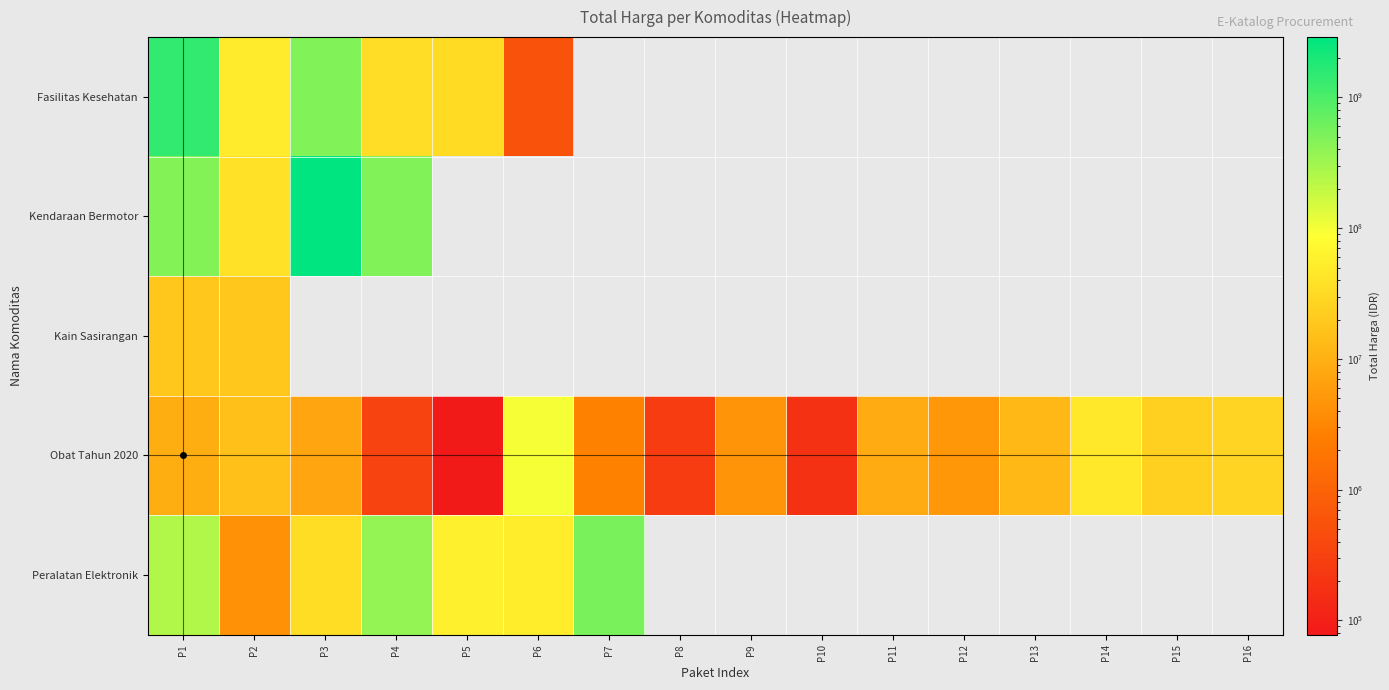

What is the maximum value shown in the chart?

2892122000.0